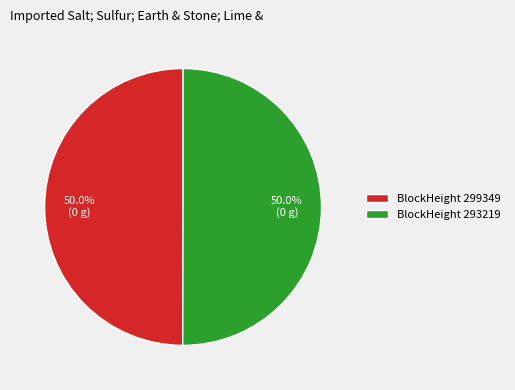

What is the ratio of the value at BlockHeight 299349 to the value at BlockHeight 293219?

1.0